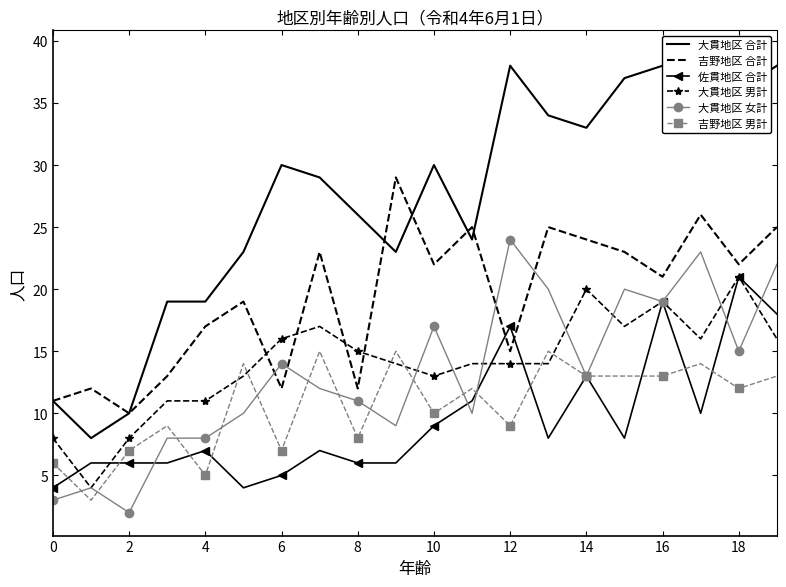

The value of 吉野地区 合計 at 10 is 16. True or false?

False